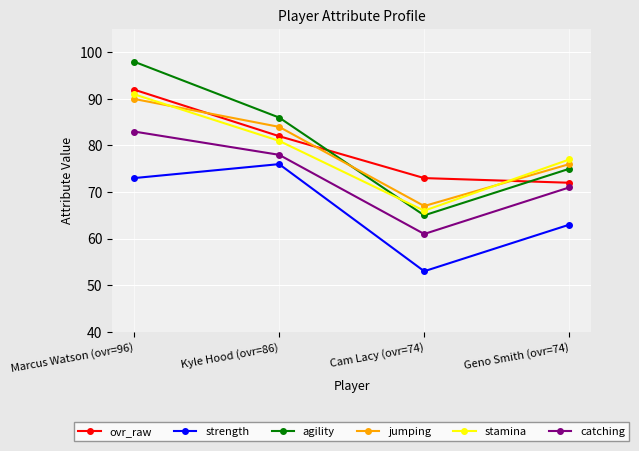

True or false: agility has a value of 75 at Geno Smith (ovr=74).

True